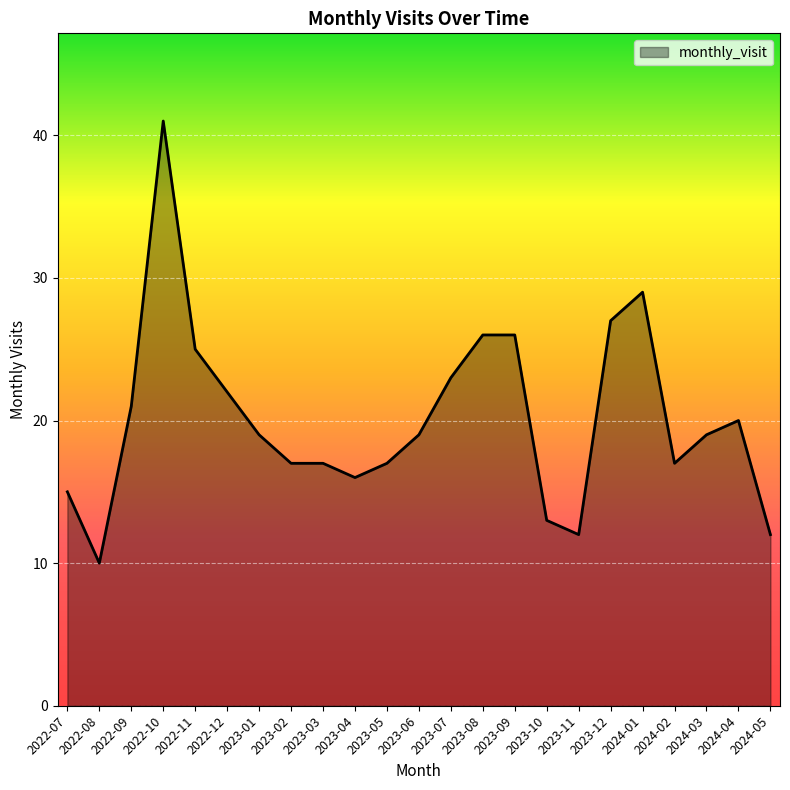

True or false: the data shows 17 at 2023-05.

True